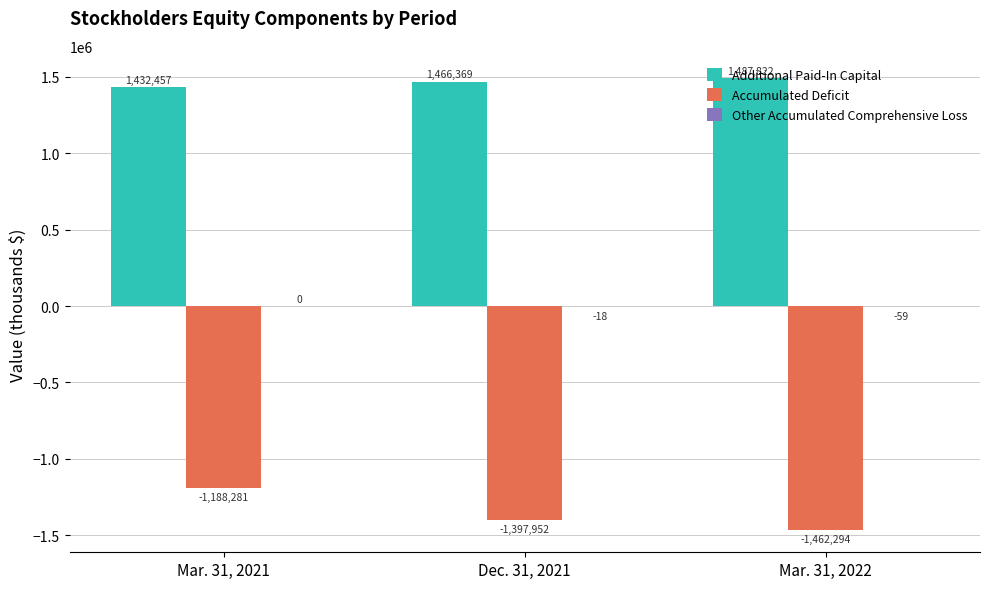

At which label is Accumulated Deficit closest to -1325287?

Dec. 31, 2021